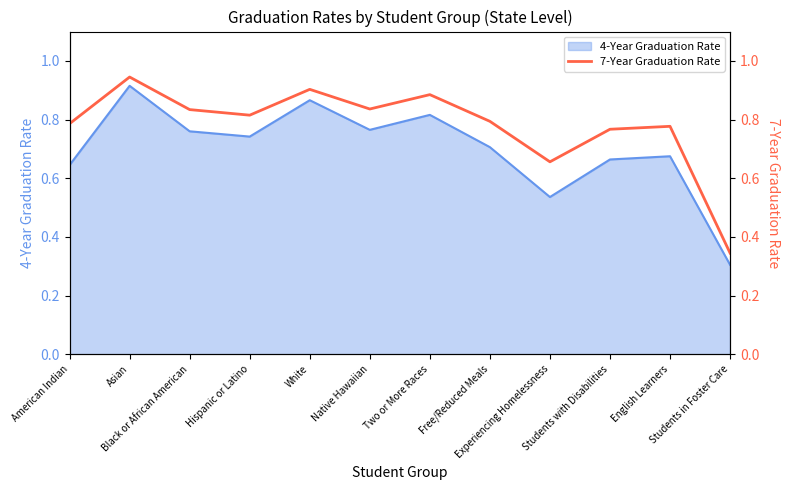

What is the change in value from English Learners to Students in Foster Care?

-0.4